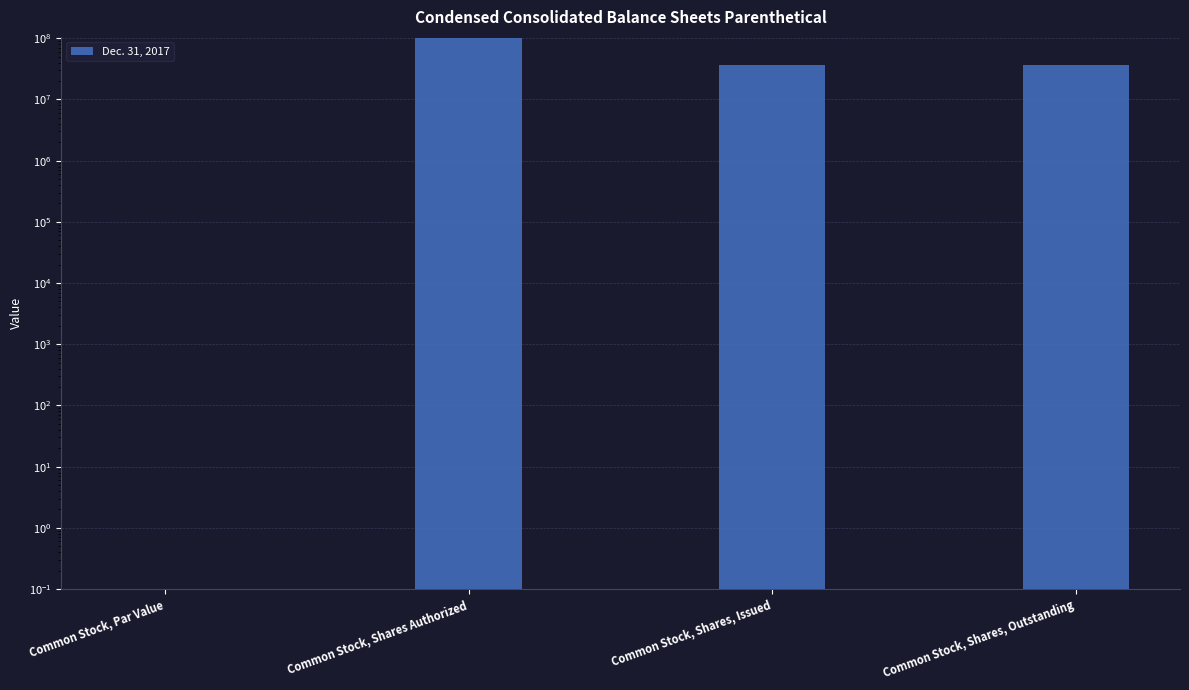

Rank the categories by value from highest to lowest.

Common Stock, Shares Authorized, Common Stock, Shares, Issued, Common Stock, Shares, Outstanding, Common Stock, Par Value